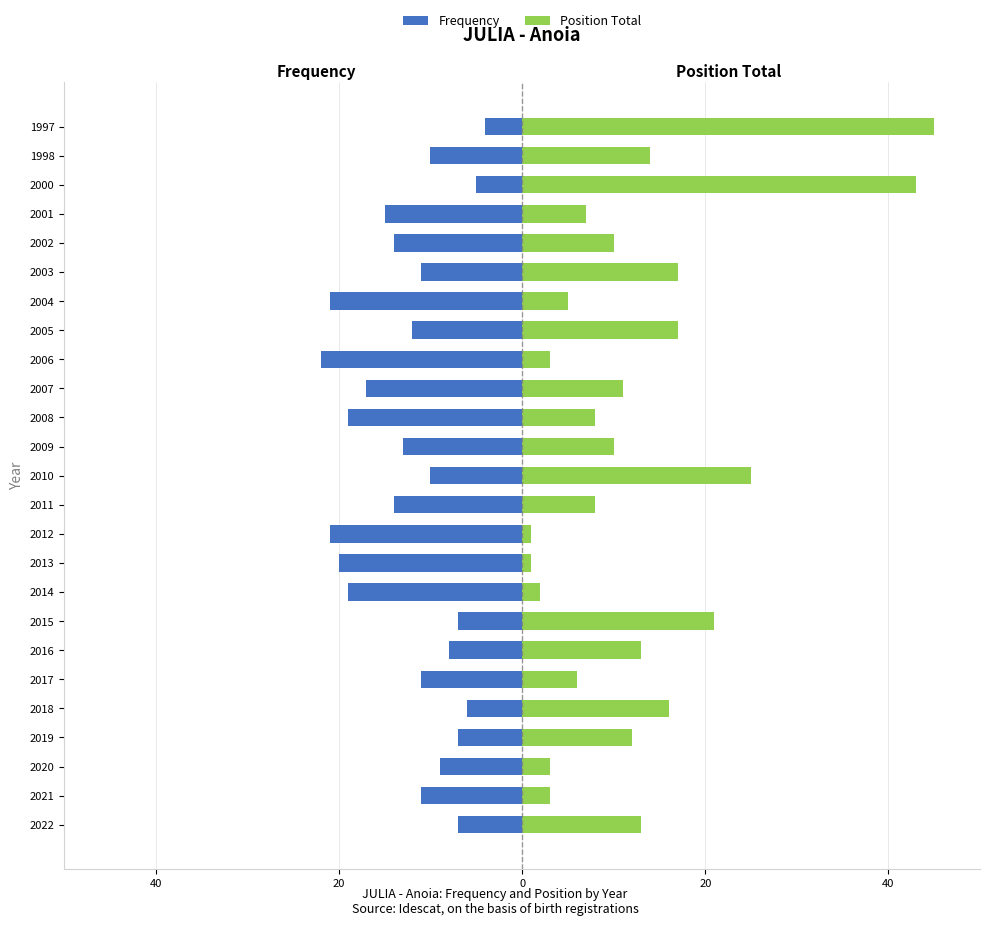

The value of Frequency at 2020 is -9. True or false?

True